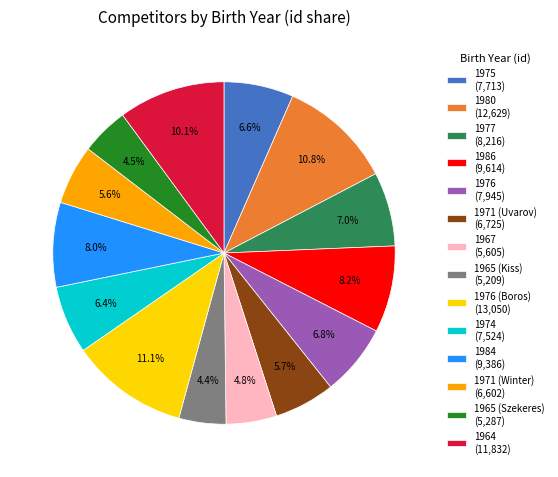

How many segments does this pie chart have?

14